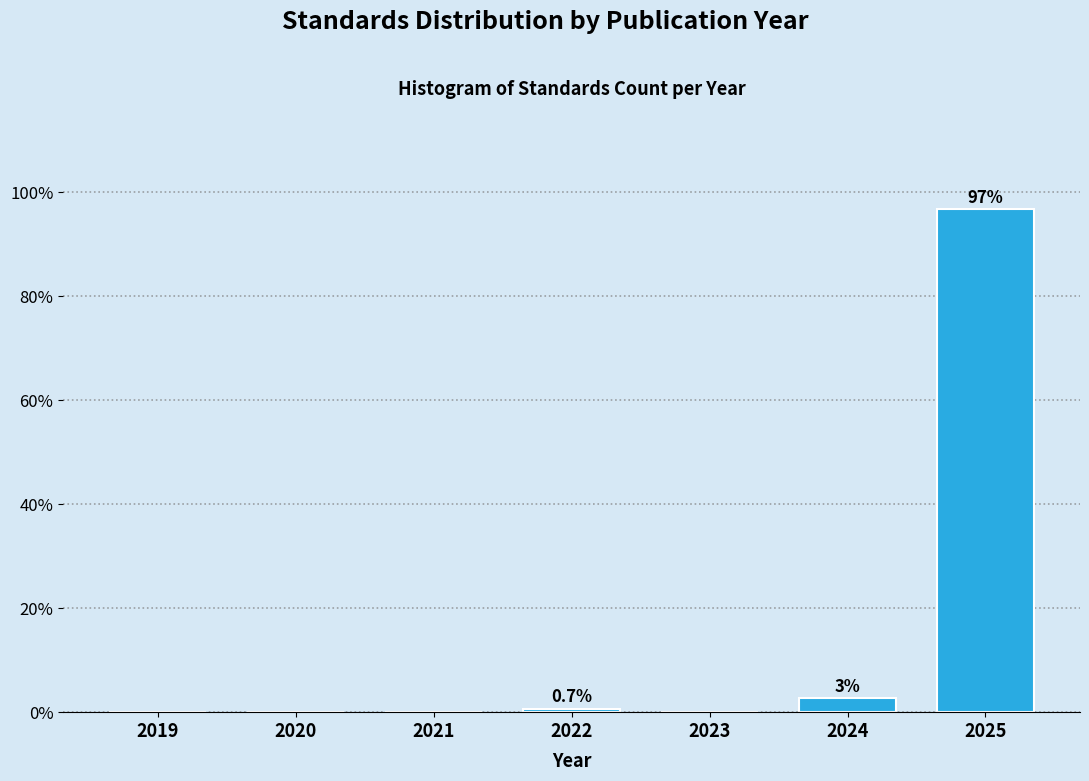

Reading right to left, list all the values displayed in this chart.

2025=96.7	2024=2.6	2023=0.0	2022=0.7	2021=0.0	2020=0.0	2019=0.0